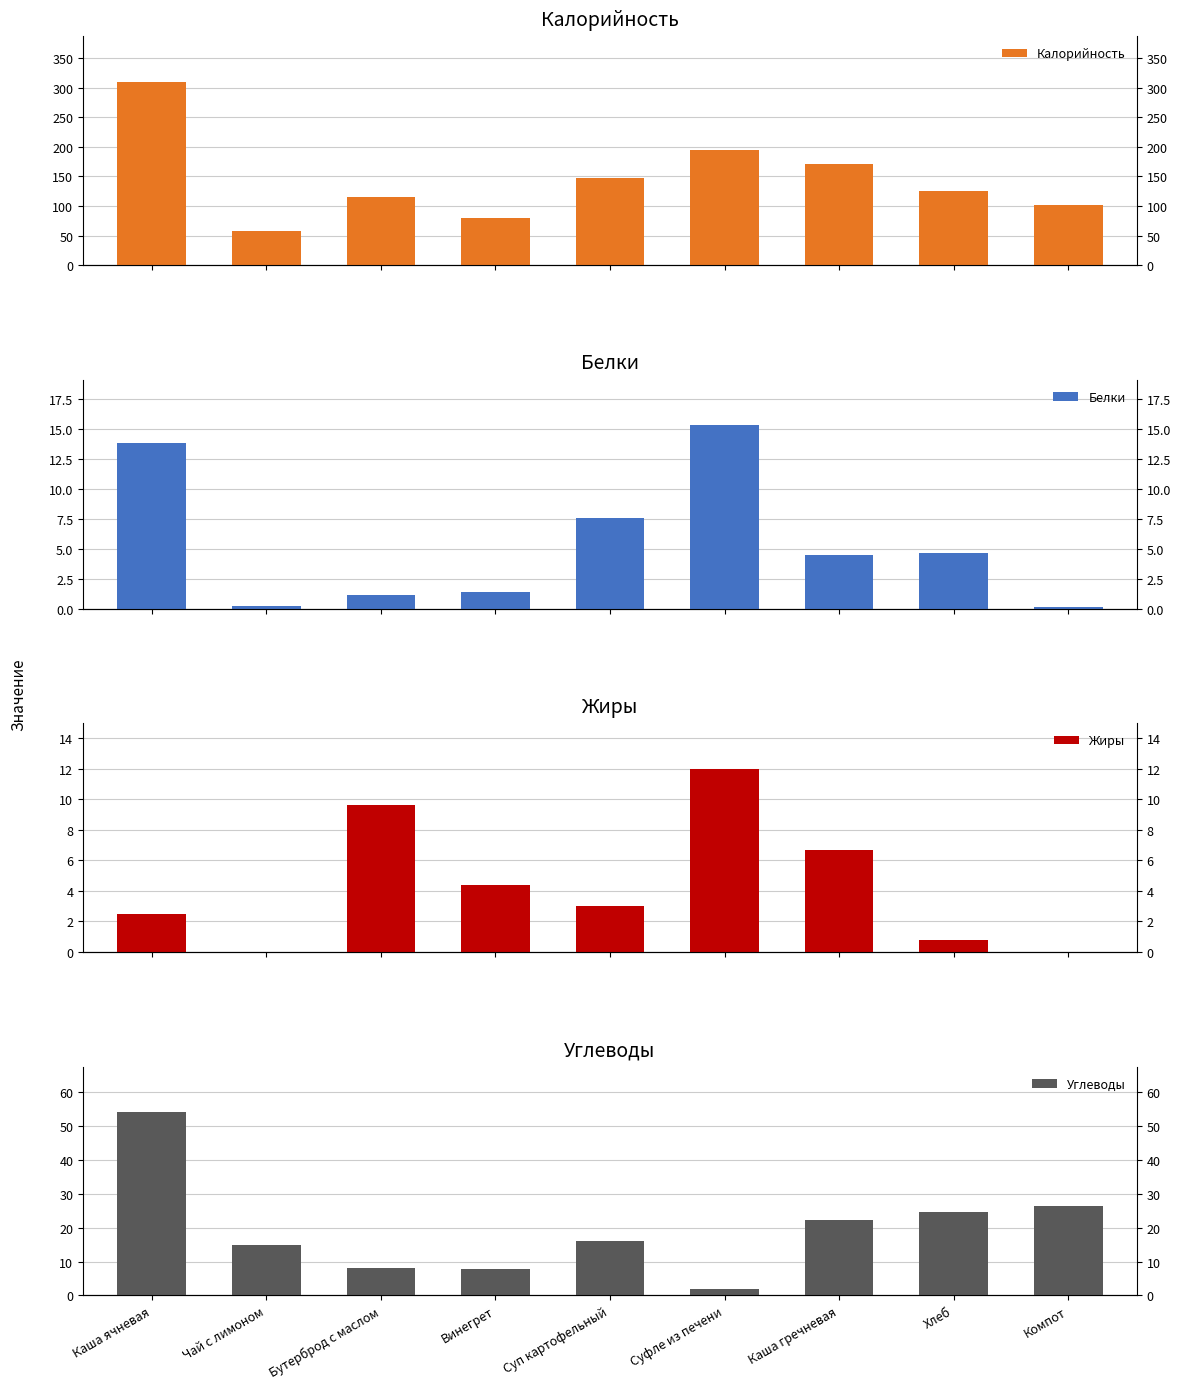

How many values in the Жиры series exceed 3?

4